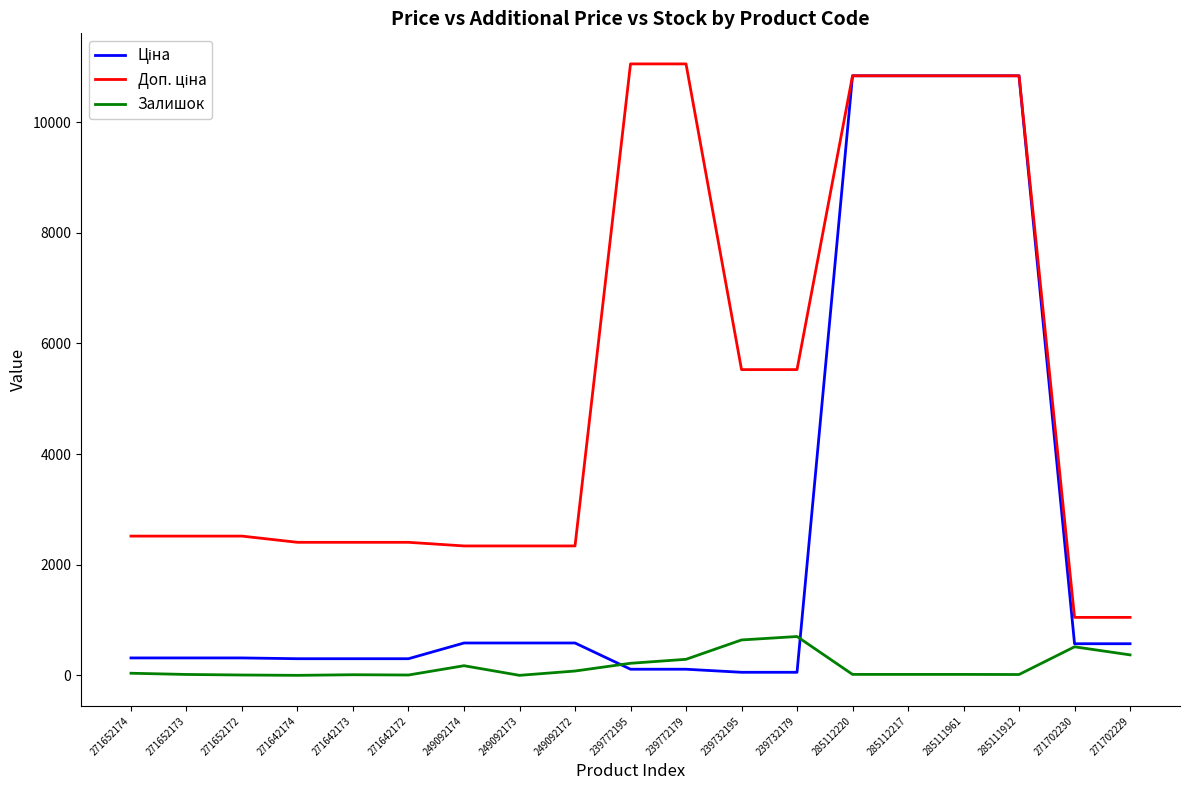

What is the total value across all series at 271702230?

2135.6